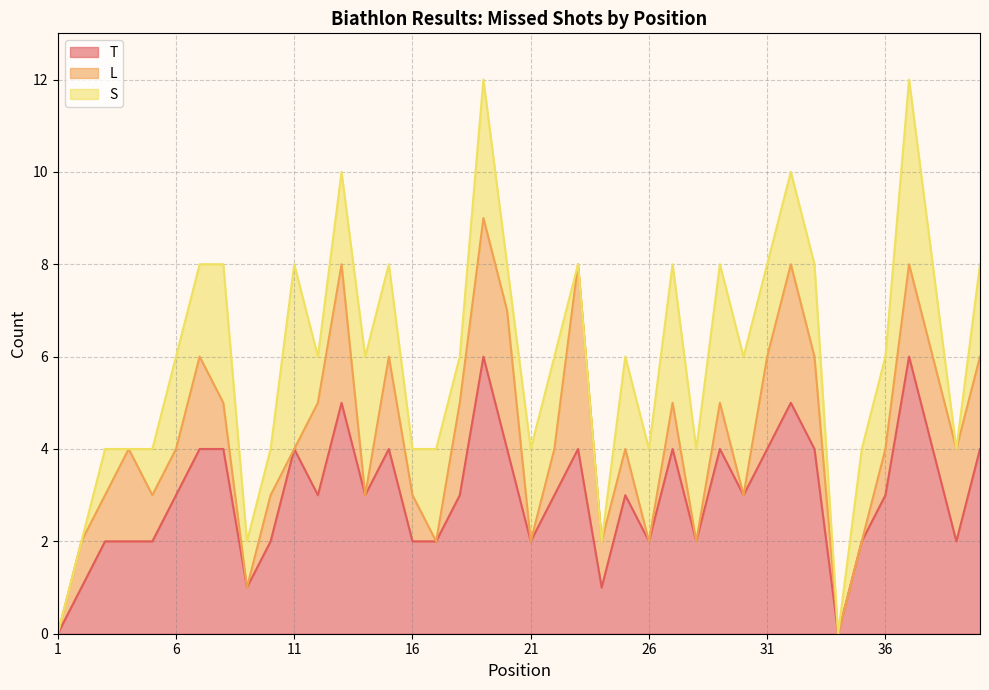

How many values in the T series exceed 3?

16